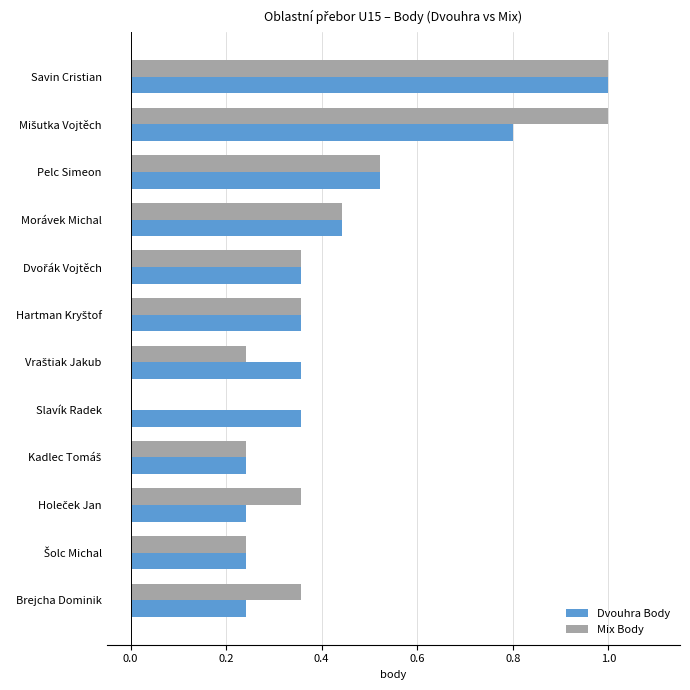

Is it true that Mix Body equals 0.2 at Morávek Michal?

False